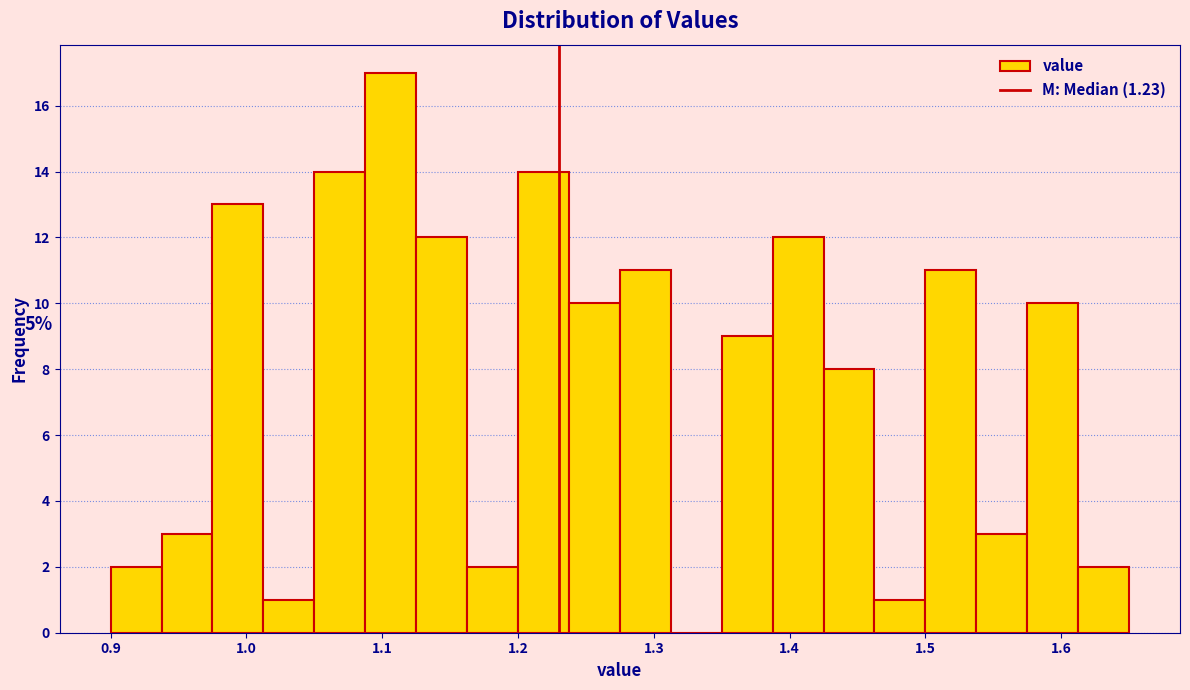

Around what value on the x-axis is the tallest bar? Give the approximate position of its centre, as read against the axis.

1.11